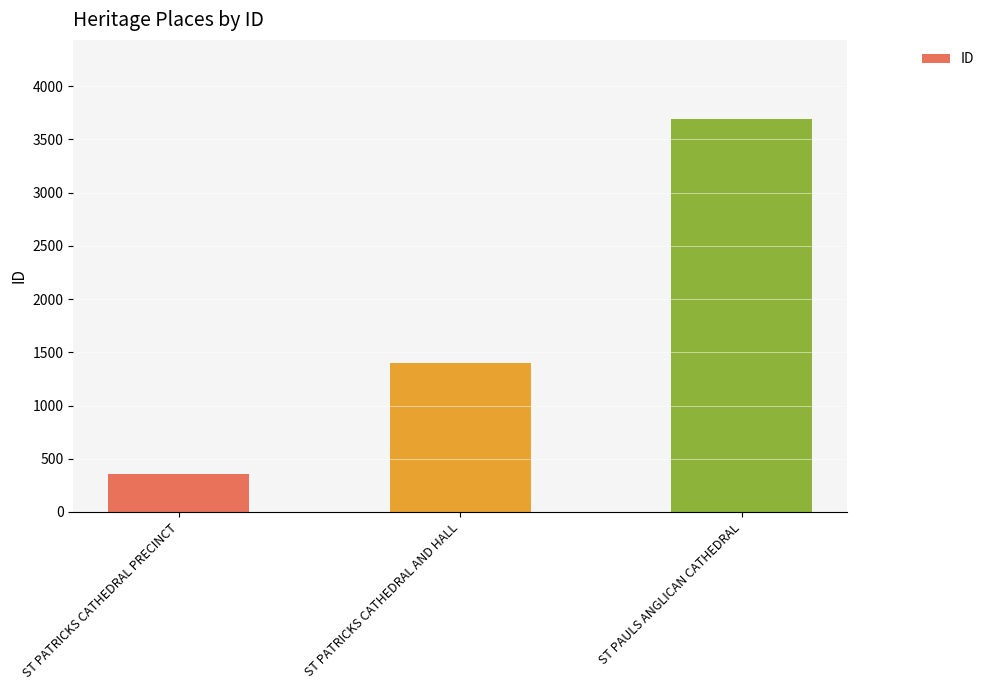

What is the label of the 2nd bar from the right?

ST PATRICKS CATHEDRAL AND HALL